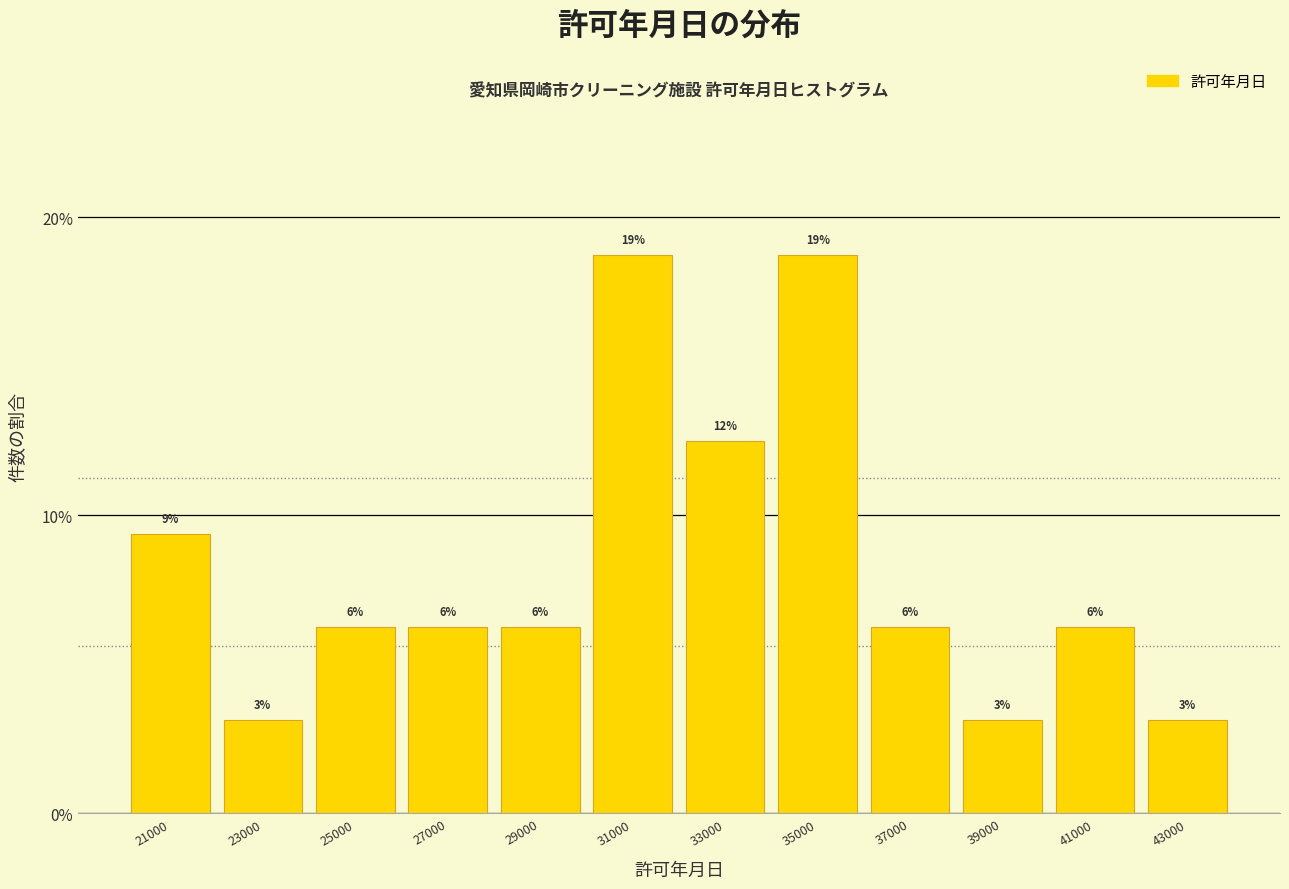

Are the bars horizontal?

No